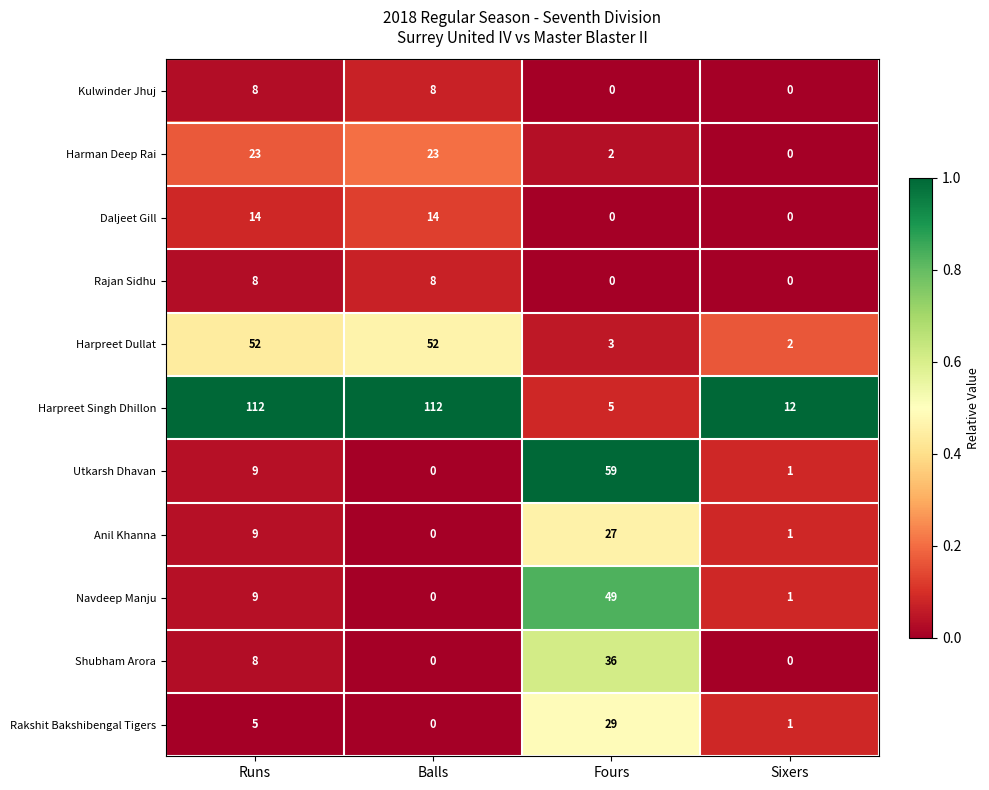

Is it true that Utkarsh Dhavan equals 0 at Sixers?

False